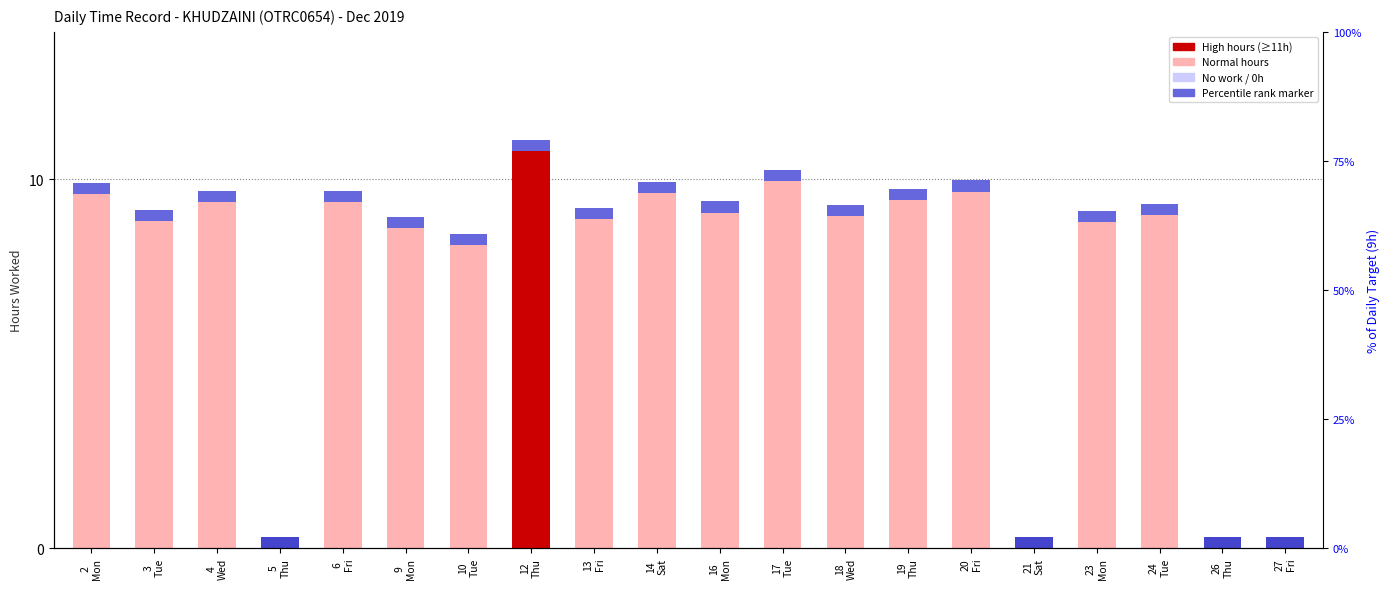

Which label corresponds to the largest value in the chart?

12
Thu